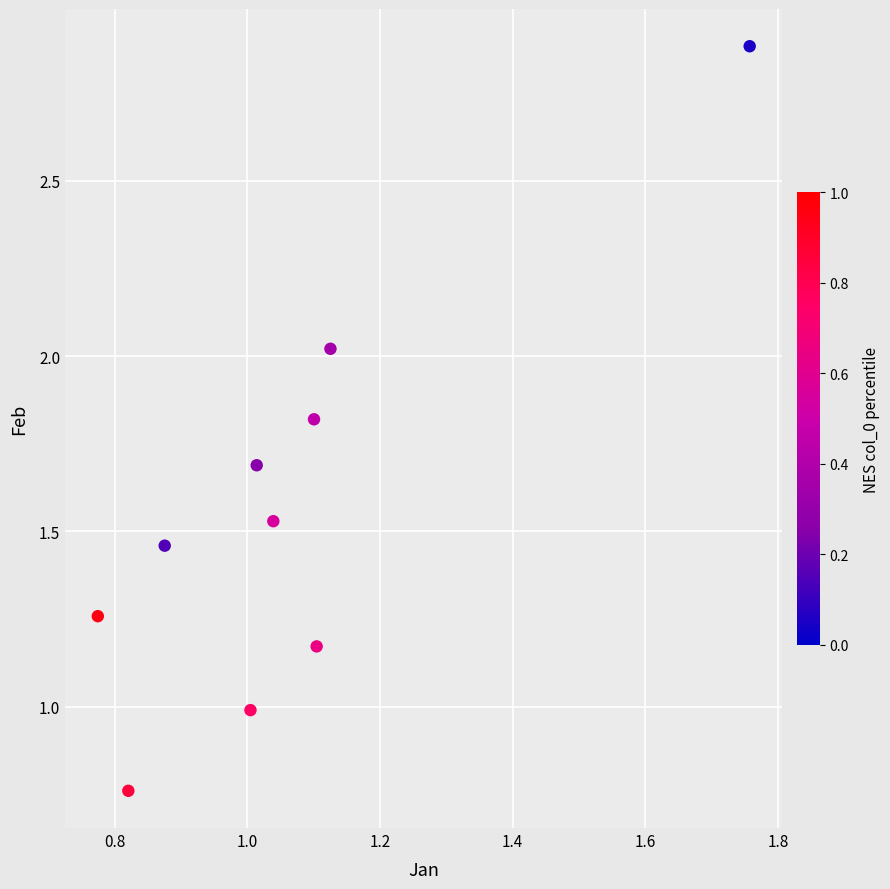

What is the range of X values (max minus min)?

1.0